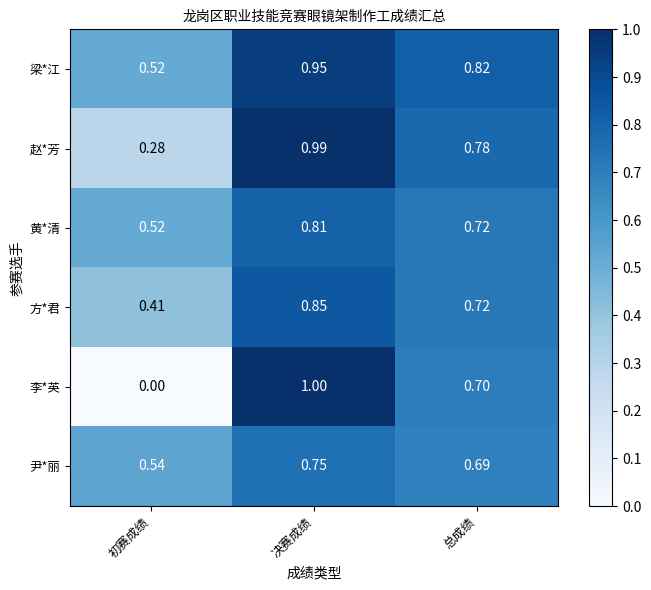

At which label is 尹*丽 closest to 0?

初赛成绩